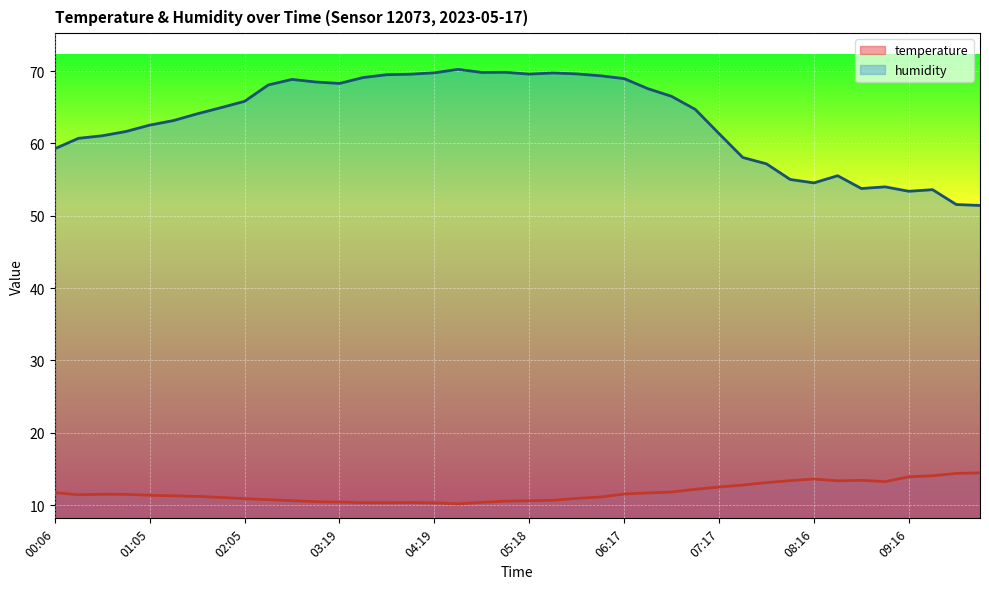

Reading right to left, what are all the values shown in this chart?

temperature: 14.5	14.4	14.1	13.9	13.2	13.4	13.4	13.6	13.4	13.1	12.8	12.5	12.2	11.8	11.7	11.5	11.1	10.9	10.7	10.6	10.6	10.4	10.2	10.3	10.4	10.3	10.3	10.4	10.5	10.6	10.8	10.9	11.1	11.2	11.3	11.4	11.5	11.5	11.4	11.7
humidity: 51.4	51.5	53.6	53.4	54.0	53.8	55.5	54.5	55.0	57.2	58.0	61.4	64.7	66.5	67.6	69.0	69.3	69.6	69.7	69.6	69.8	69.8	70.2	69.8	69.6	69.5	69.1	68.3	68.5	68.8	68.1	65.8	64.9	64.1	63.1	62.5	61.6	61.0	60.7	59.3